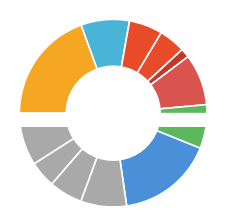

What percentage is NOT represented by хлеб пшеничный (завтрак)?

94.2%